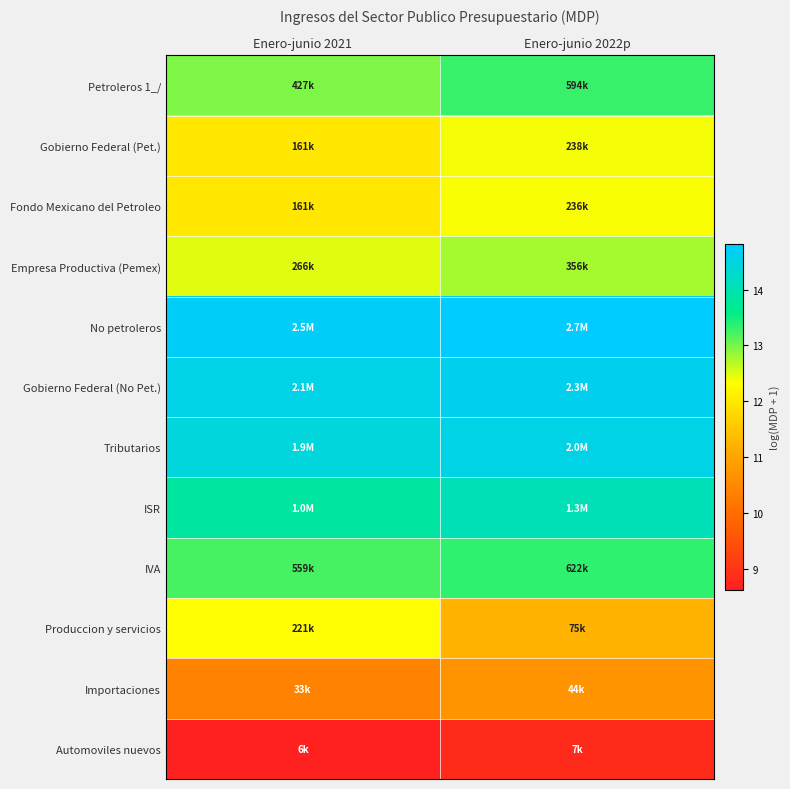

Reading left to right, transcribe all the data shown in this chart.

Petroleros 1_/: Enero-junio 2021=13.0	Enero-junio 2022p=13.3
Gobierno Federal (Pet.): Enero-junio 2021=12.0	Enero-junio 2022p=12.4
Fondo Mexicano del Petroleo: Enero-junio 2021=12.0	Enero-junio 2022p=12.4
Empresa Productiva (Pemex): Enero-junio 2021=12.5	Enero-junio 2022p=12.8
No petroleros: Enero-junio 2021=14.7	Enero-junio 2022p=14.8
Gobierno Federal (No Pet.): Enero-junio 2021=14.6	Enero-junio 2022p=14.6
Tributarios: Enero-junio 2021=14.4	Enero-junio 2022p=14.5
ISR: Enero-junio 2021=13.8	Enero-junio 2022p=14.0
IVA: Enero-junio 2021=13.2	Enero-junio 2022p=13.3
Produccion y servicios: Enero-junio 2021=12.3	Enero-junio 2022p=11.2
Importaciones: Enero-junio 2021=10.4	Enero-junio 2022p=10.7
Automoviles nuevos: Enero-junio 2021=8.6	Enero-junio 2022p=8.8